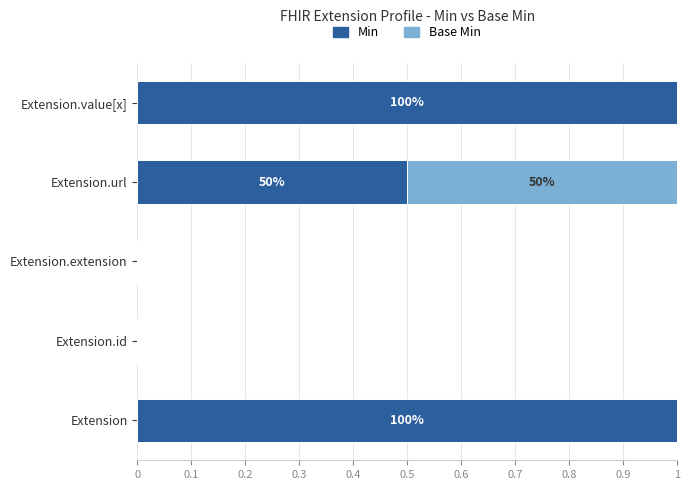

What is the total value across all series at Extension.url?

1.0